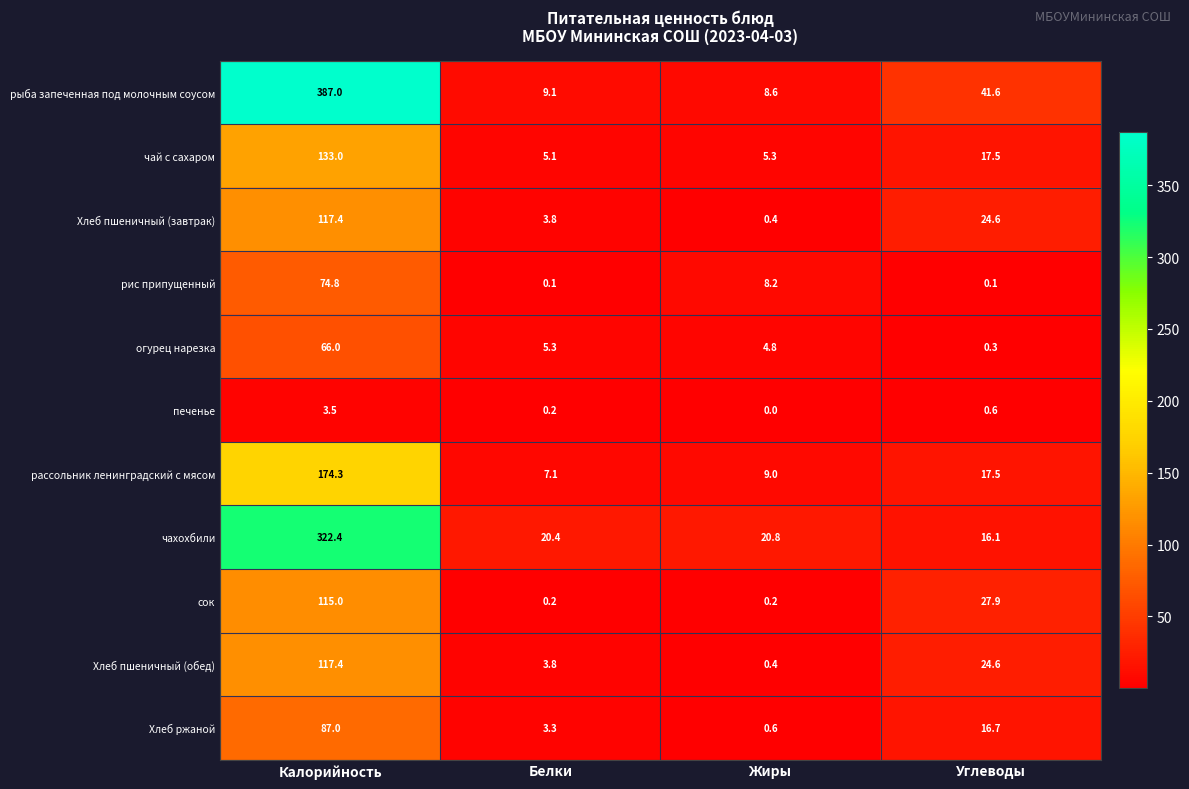

List the labels in order of Хлеб пшеничный (обед) value, largest first.

Калорийность, Углеводы, Белки, Жиры